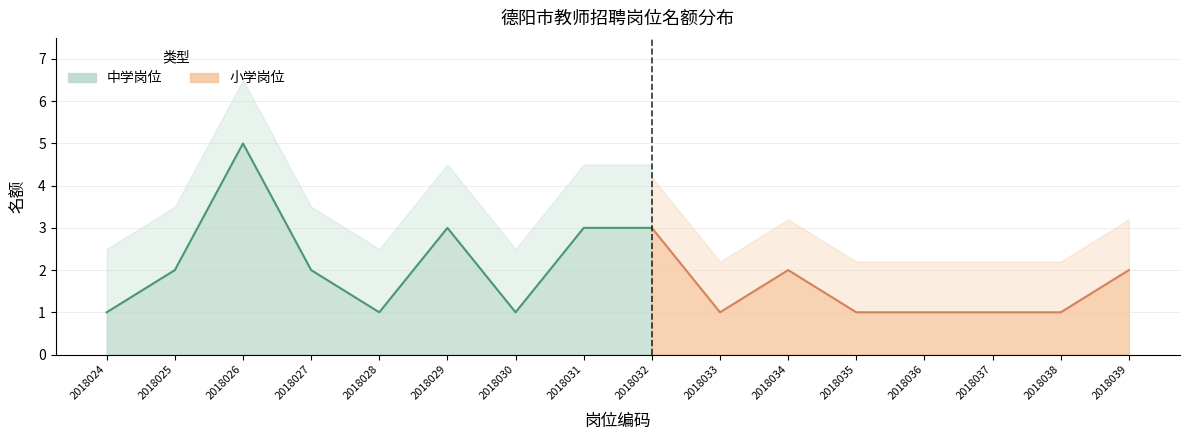

At which category does the chart reach its minimum across all series?

2018024